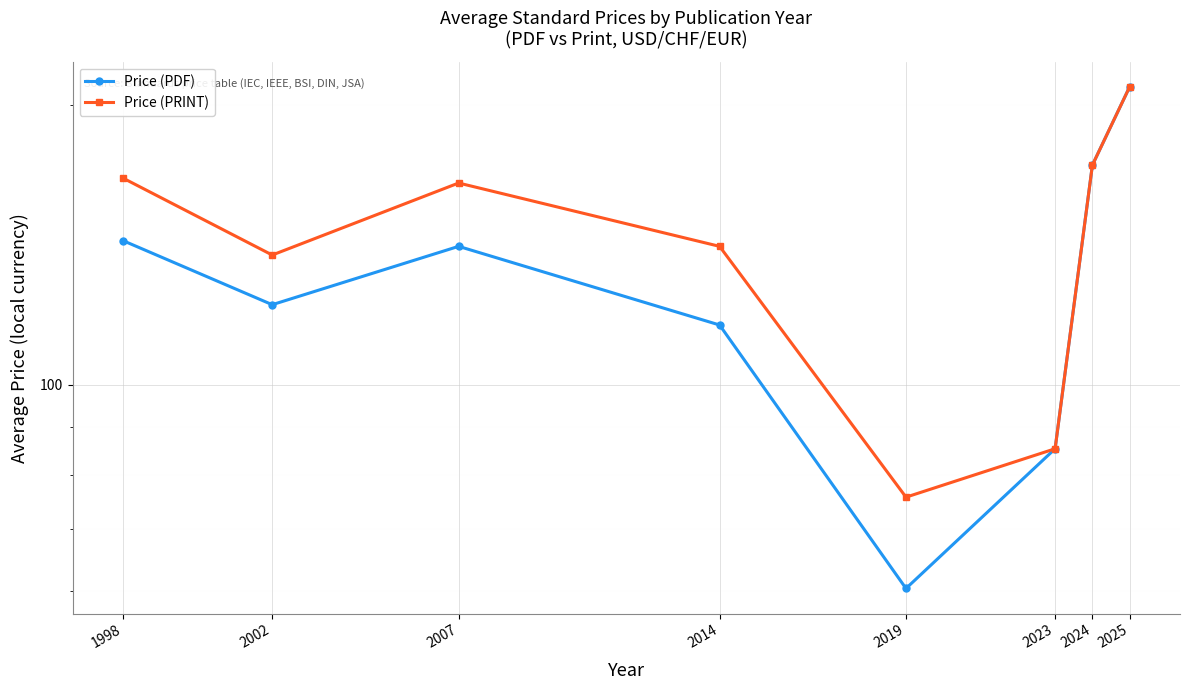

At which label does Price (PDF) reach its minimum?

2019